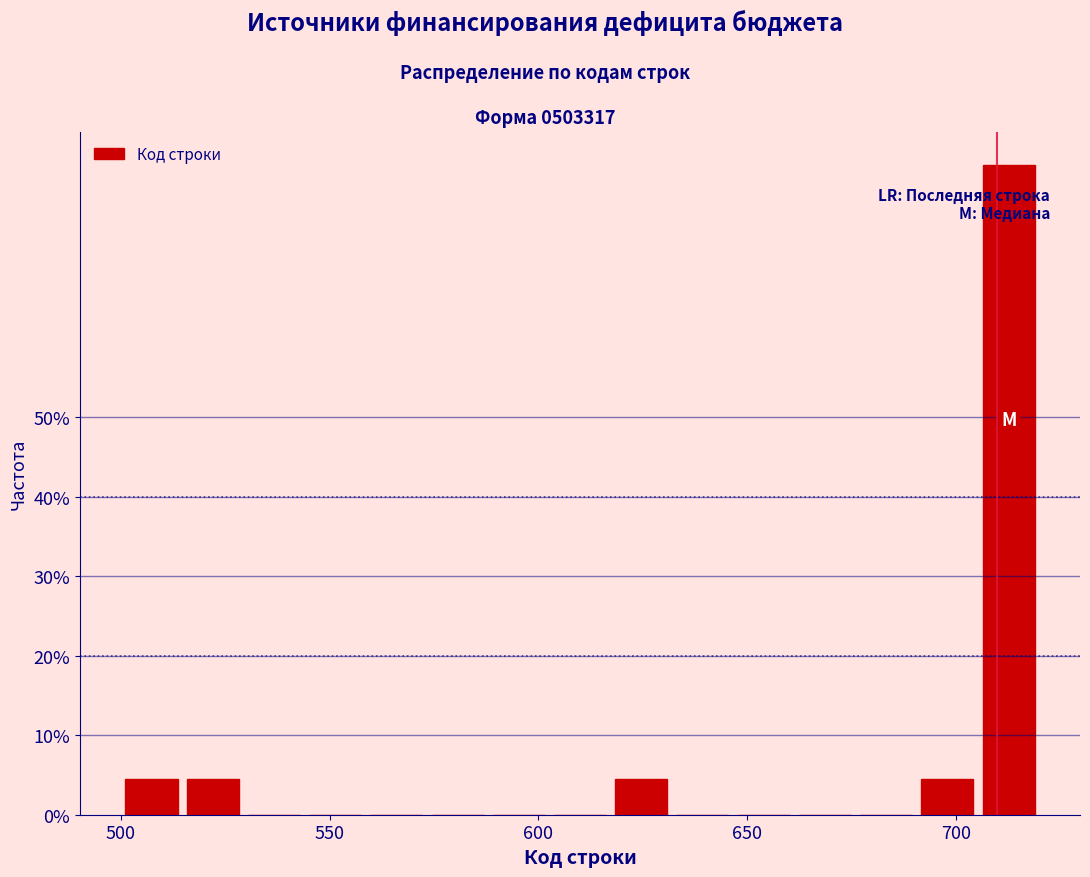

Around what value on the x-axis is the tallest bar? Give the approximate position of its centre, as read against the axis.

715